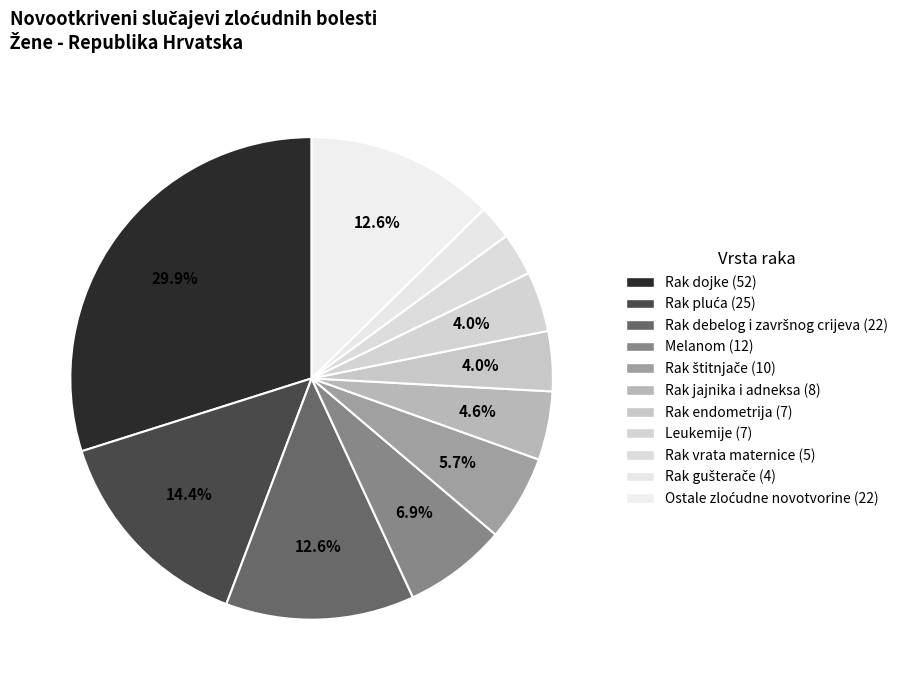

What is the smallest slice in the pie chart?

Rak gušterače